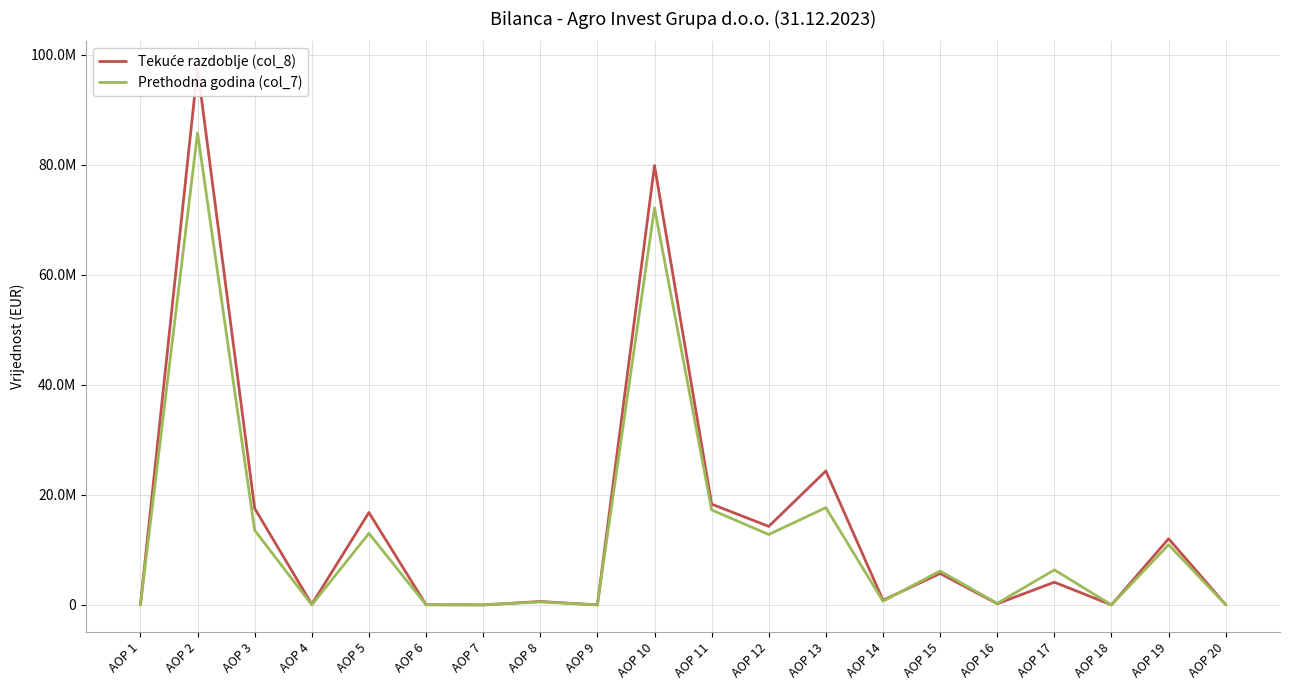

List the labels in order of Tekuće razdoblje (col_8) value, largest first.

AOP 2, AOP 10, AOP 13, AOP 11, AOP 3, AOP 5, AOP 12, AOP 19, AOP 15, AOP 17, AOP 14, AOP 8, AOP 16, AOP 4, AOP 6, AOP 20, AOP 1, AOP 7, AOP 9, AOP 18